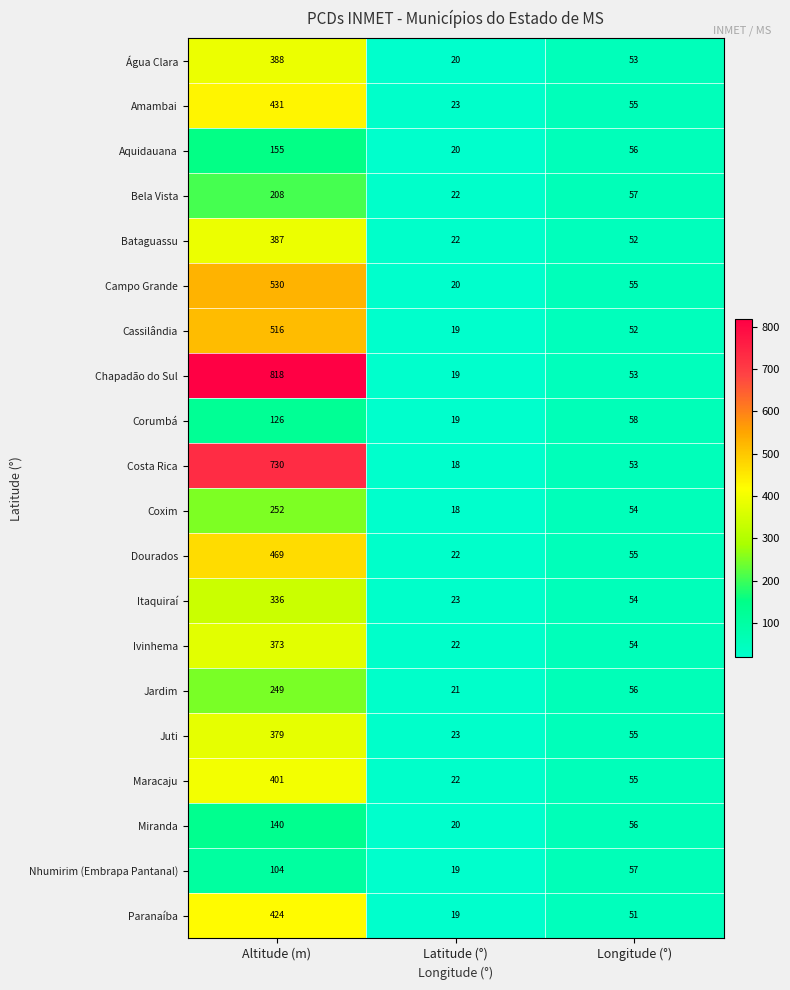

How many categories are shown in the chart?

3